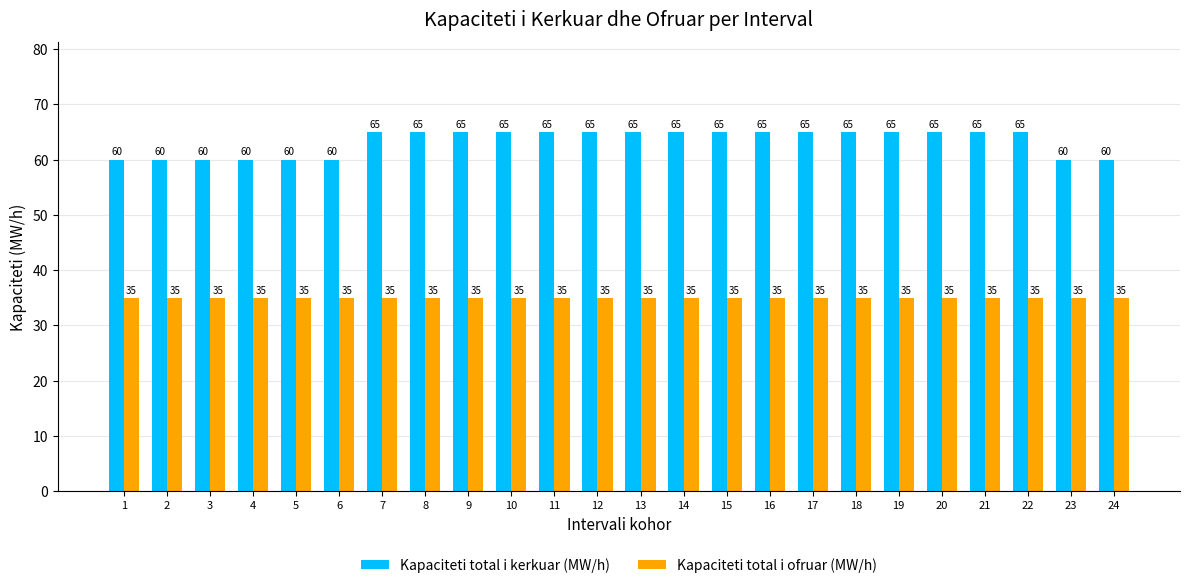

What is the spread (max minus min) of values at 18?

30